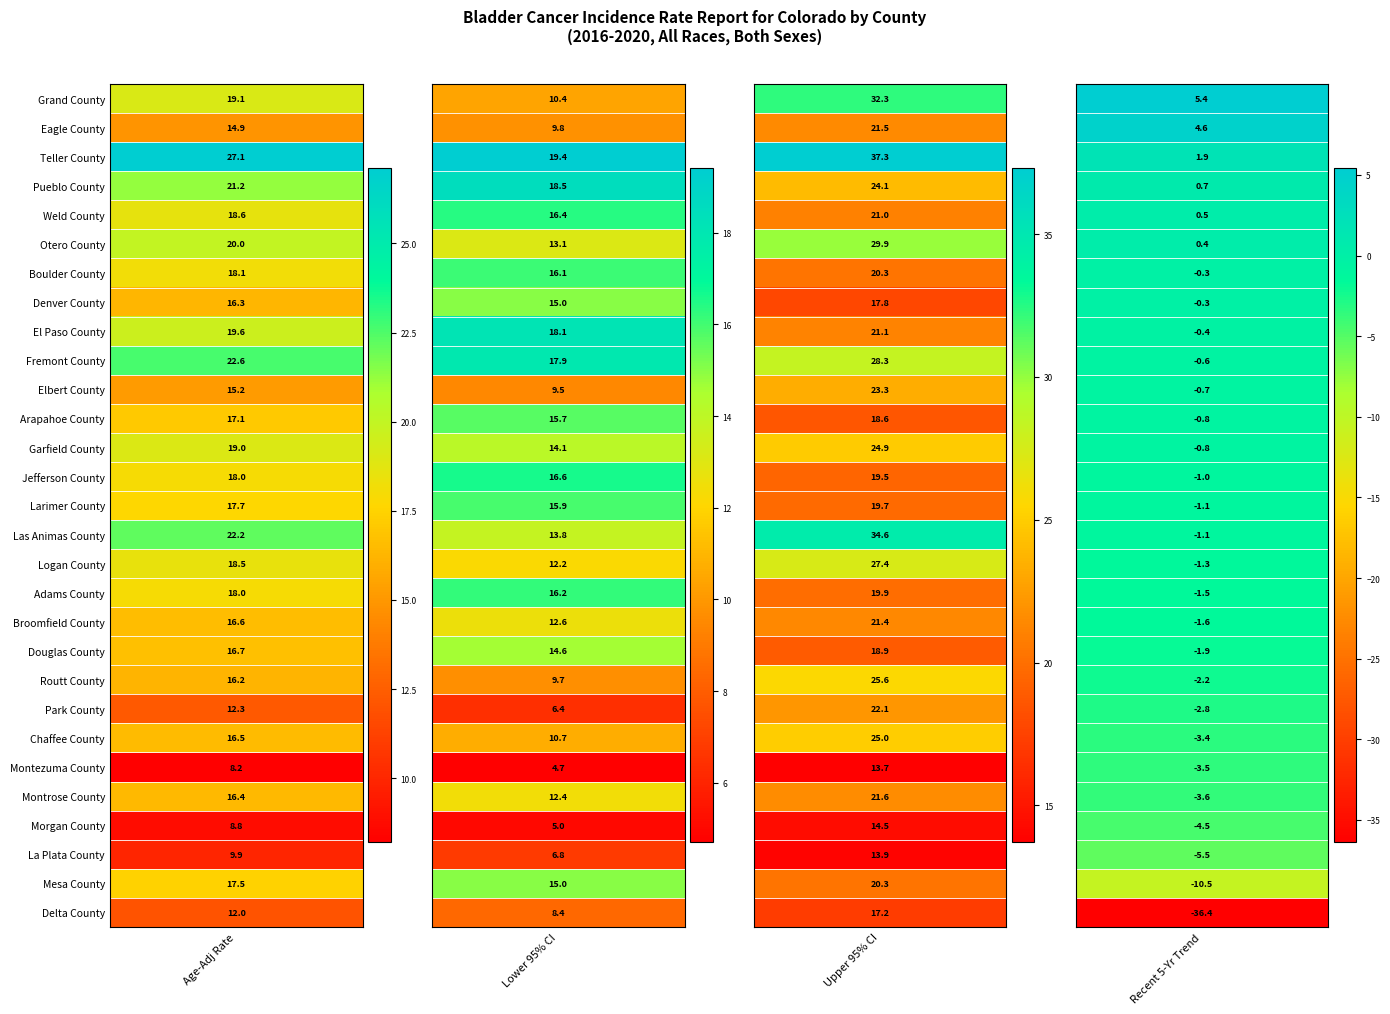

How many values in the Adams County series are below 18?

2